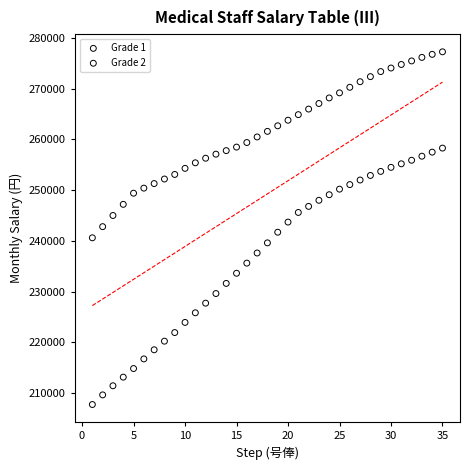

Across all data points, what is the range of Y values (max minus min)?

69600